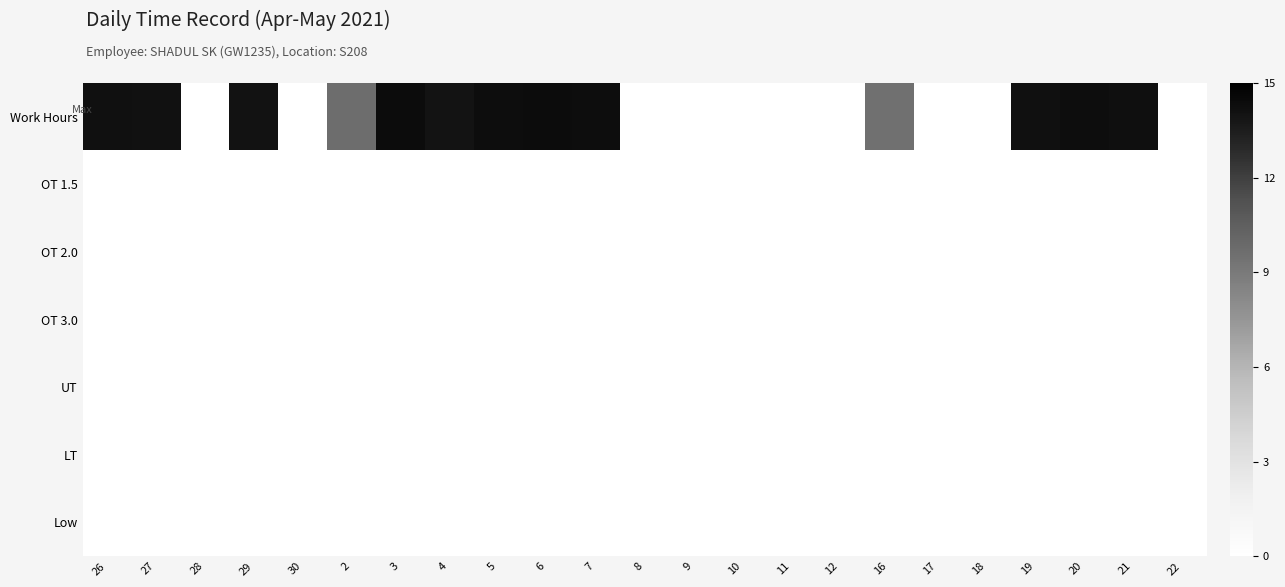

What is the total value across all series at 20?

14.2